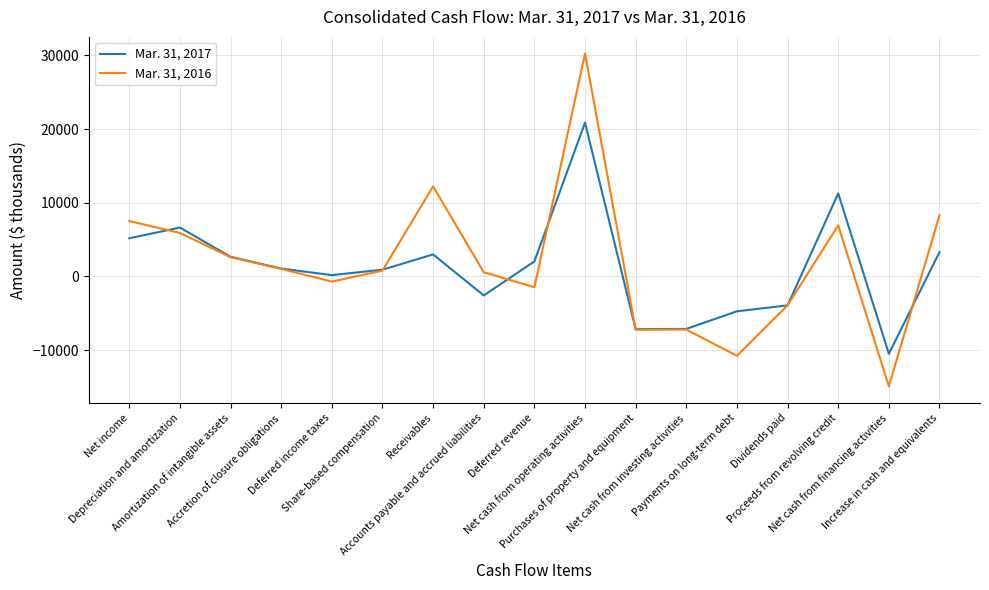

Rank the series by their maximum value, from lowest to highest.

Mar. 31, 2017, Mar. 31, 2016